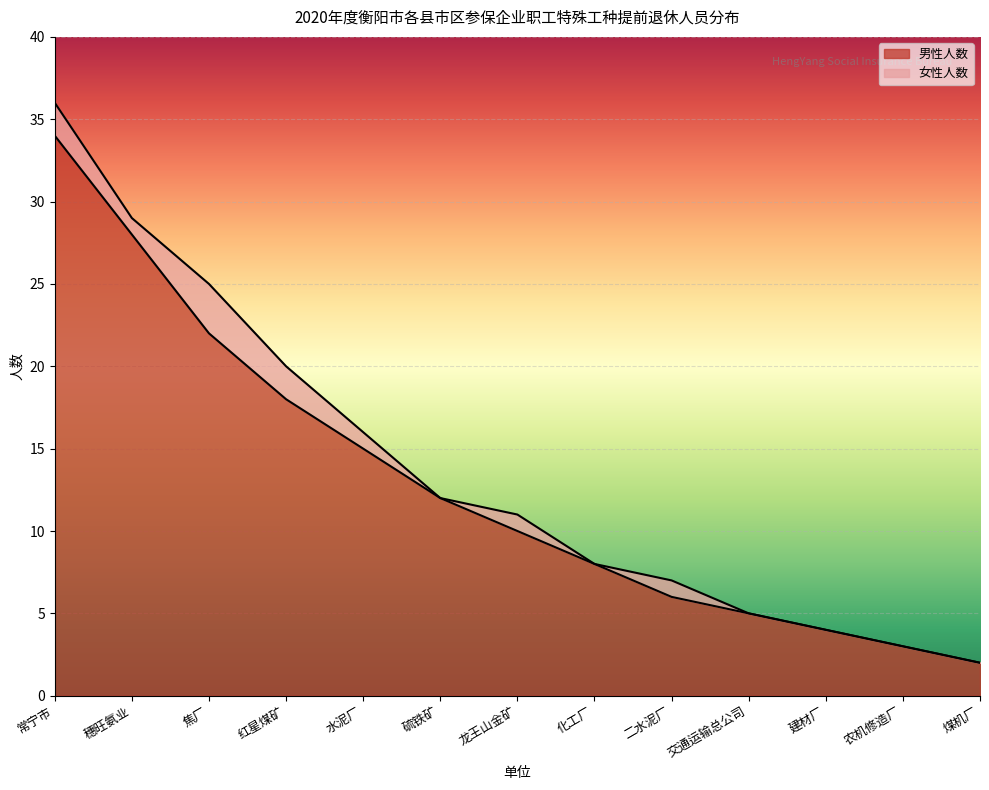

Reading left to right, extract all data points from this chart.

常宁市=34	穗旺氨业=28	焦厂=22	红星煤矿=18	水泥厂=15	硫铁矿=12	龙王山金矿=10	化工厂=8	二水泥厂=6	交通运输总公司=5	建材厂=4	农机修造厂=3	煤机厂=2